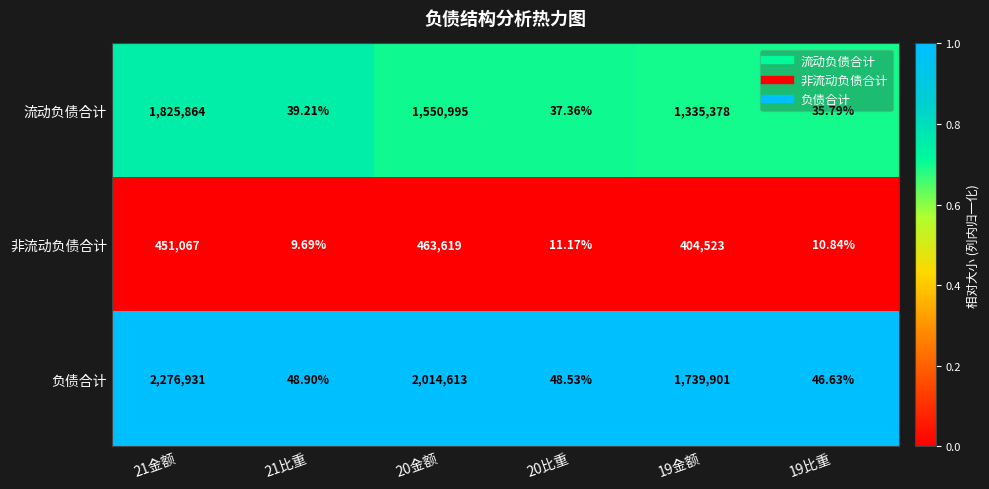

Rank the series at 20比重 from lowest to highest value.

非流动负债合计, 流动负债合计, 负债合计